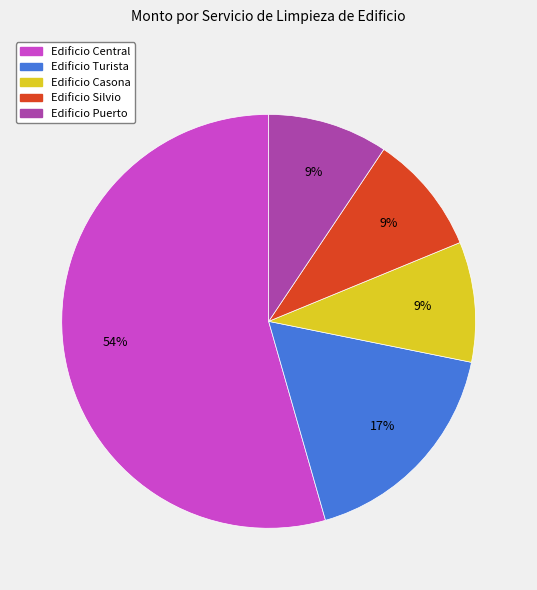

Is there any slice that represents more than half of the pie?

Yes